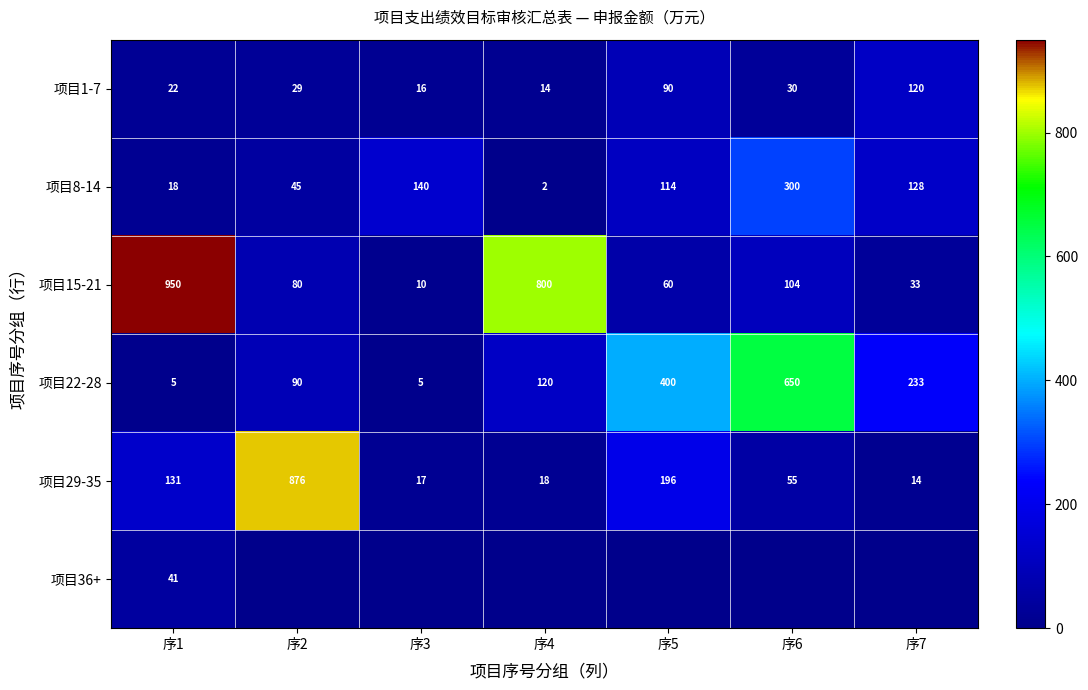

Where does the 项目29-35 series first go above 55?

序1